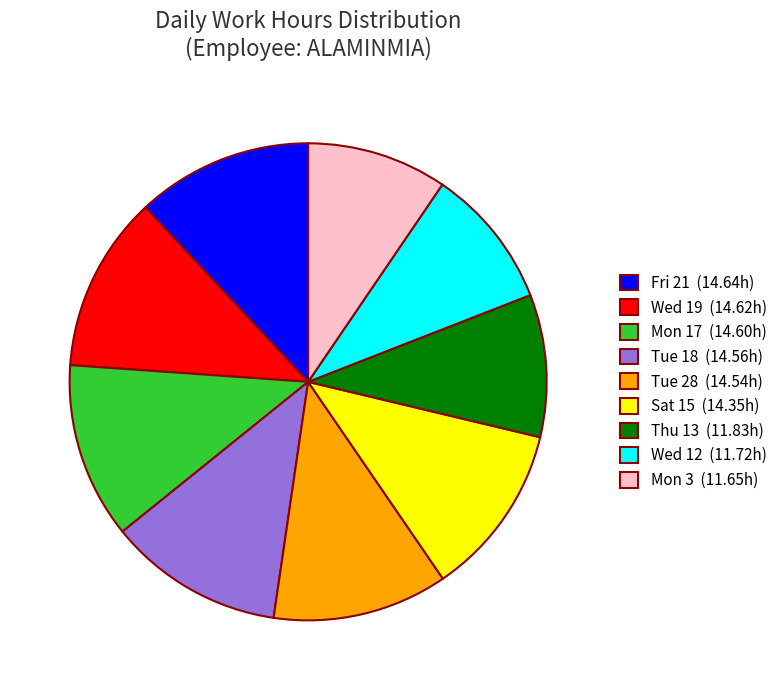

Does any single category account for the majority?

No